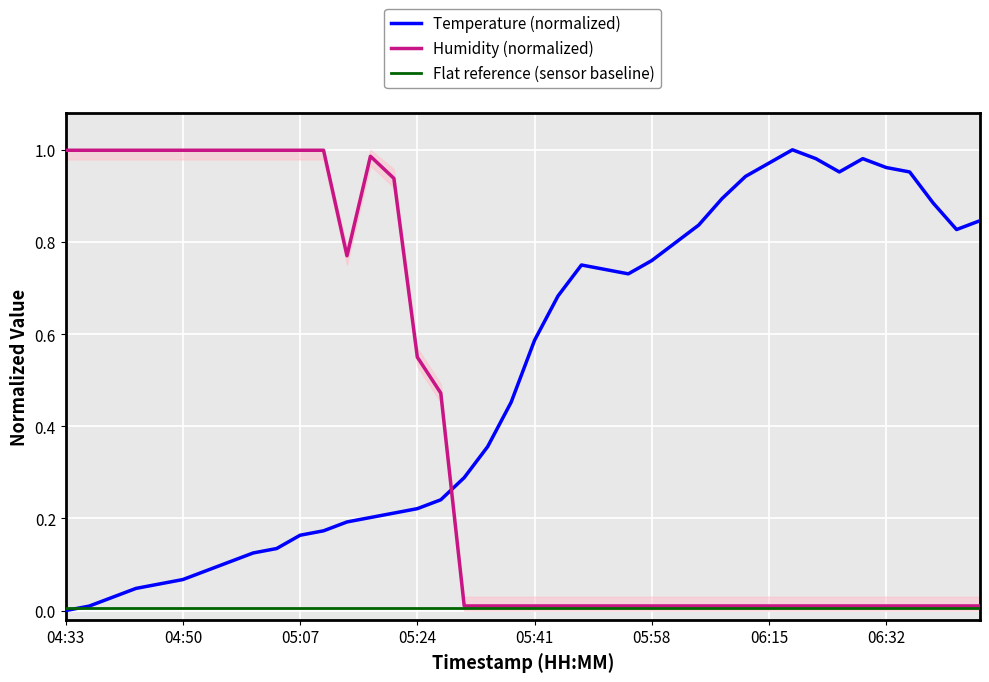

Rank the series by their average value, from lowest to highest.

Flat reference (sensor baseline), Humidity (normalized), Temperature (normalized)